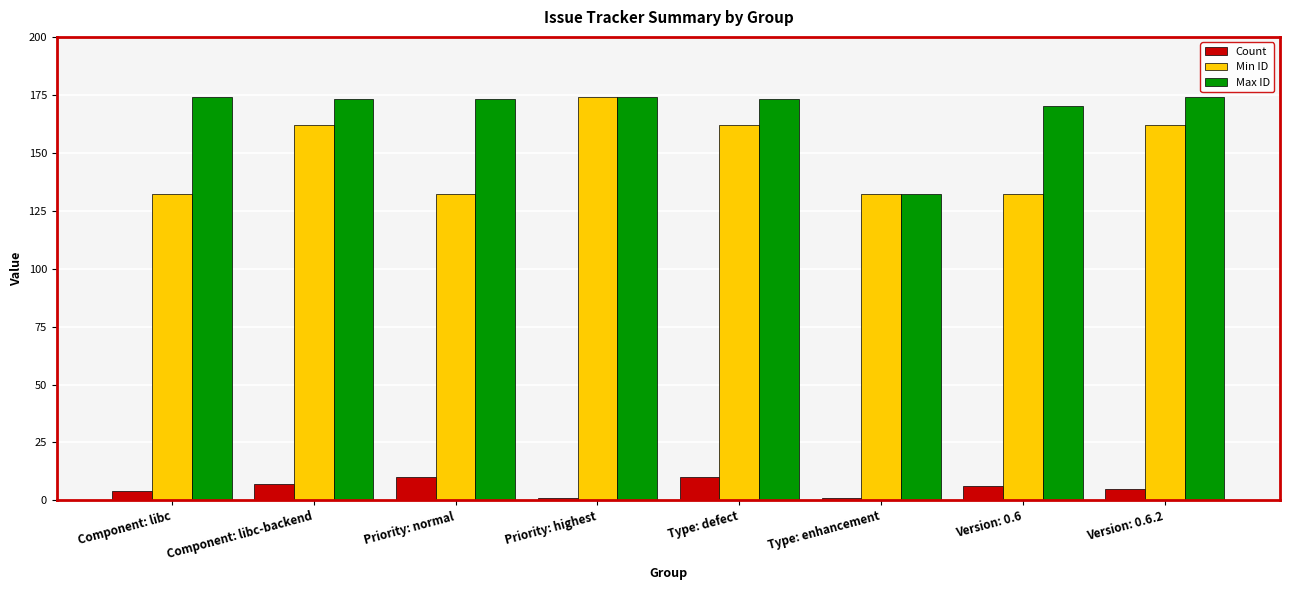

How many bars are there in total?

24